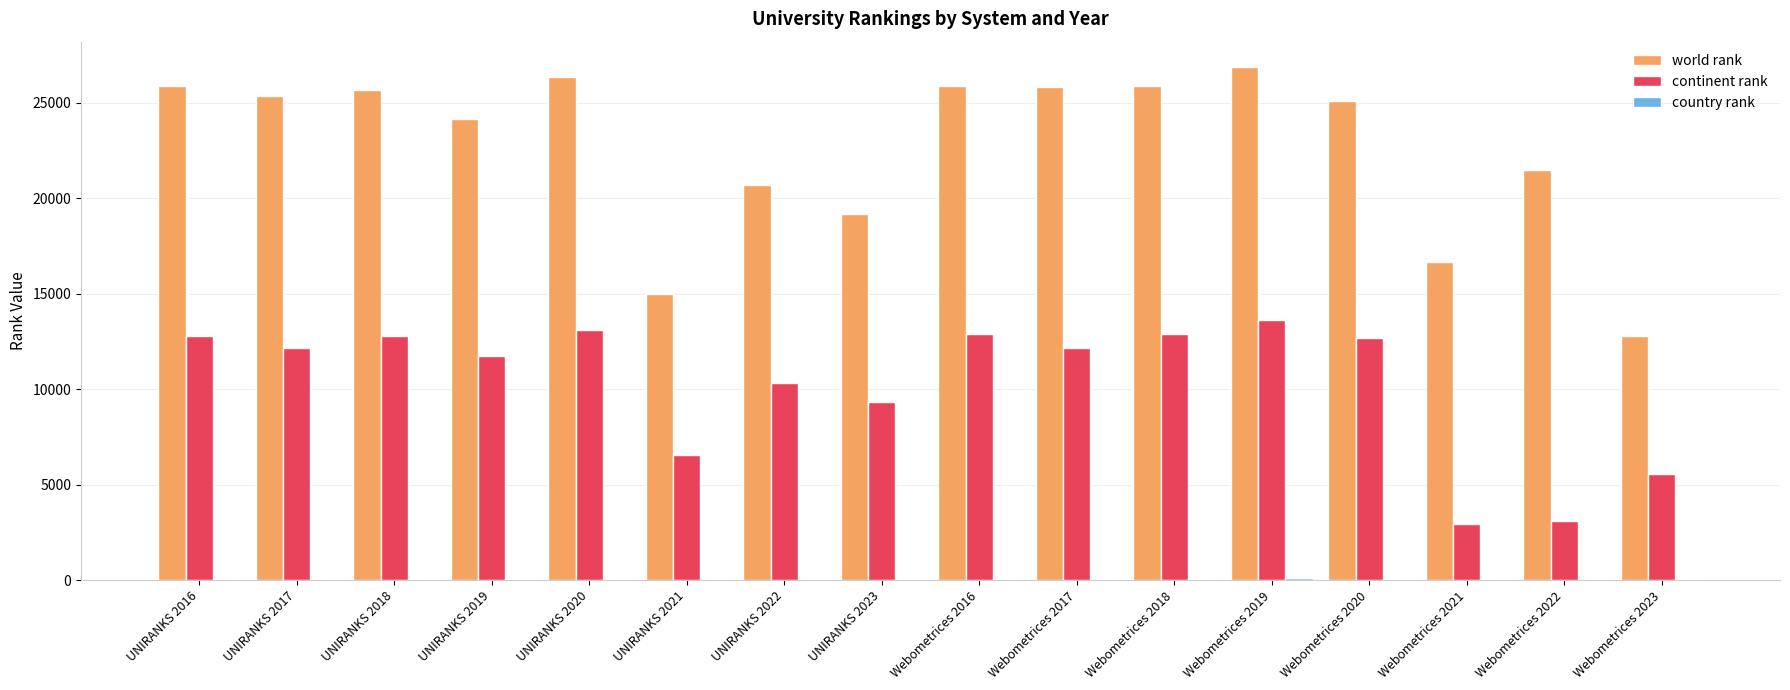

The value of world rank at Webometrices 2019 is 26850. True or false?

True